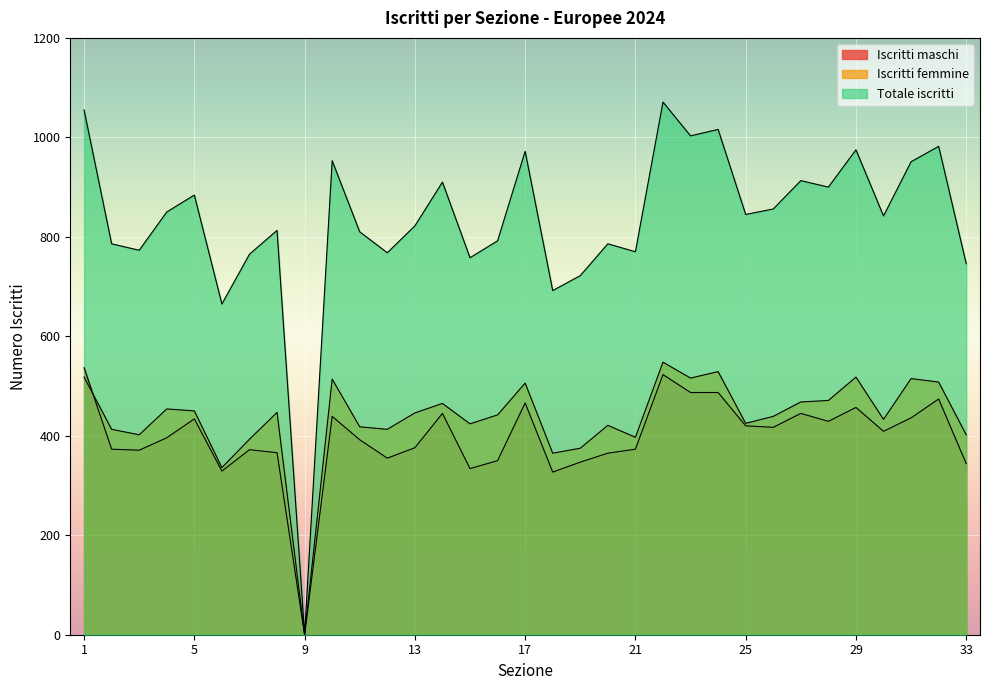

What is the value of the Iscritti maschi point at the 3rd from the left?

371